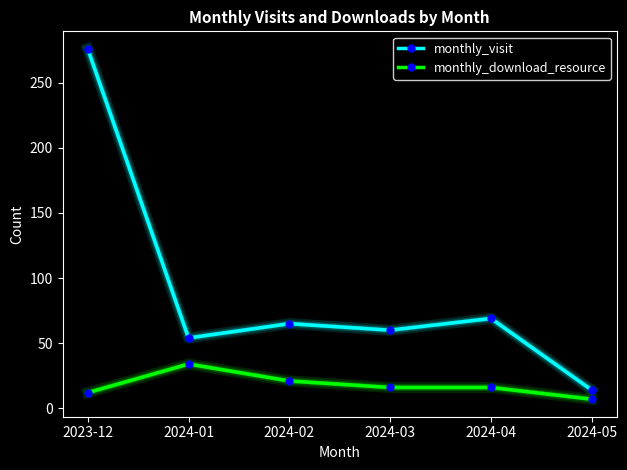

What is the difference between the highest and lowest values at 2024-01?

20